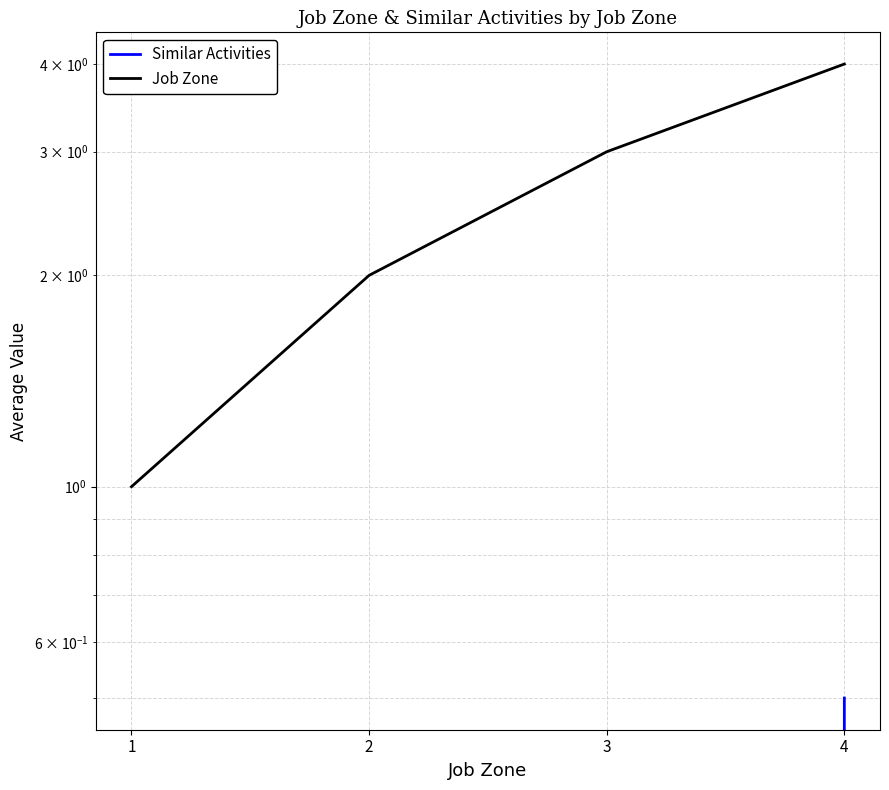

True or false: Job Zone has a value of 4.3 at 3.

False